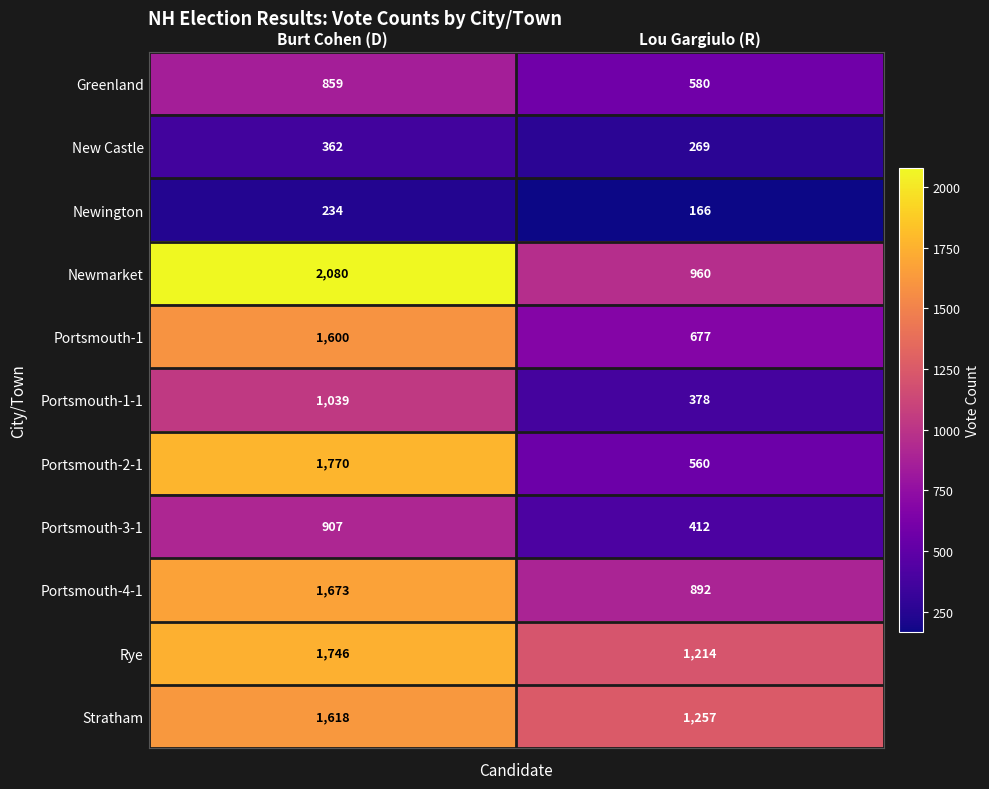

What is the spread (max minus min) of values at Burt Cohen (D)?

1846